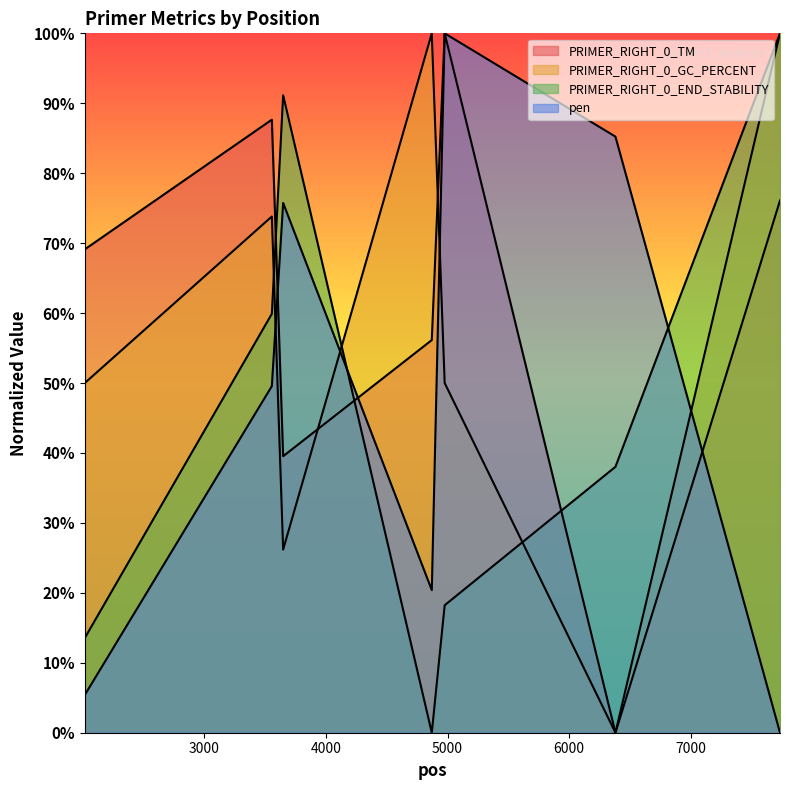

At which label does PRIMER_RIGHT_0_GC_PERCENT first exceed 50?

3555